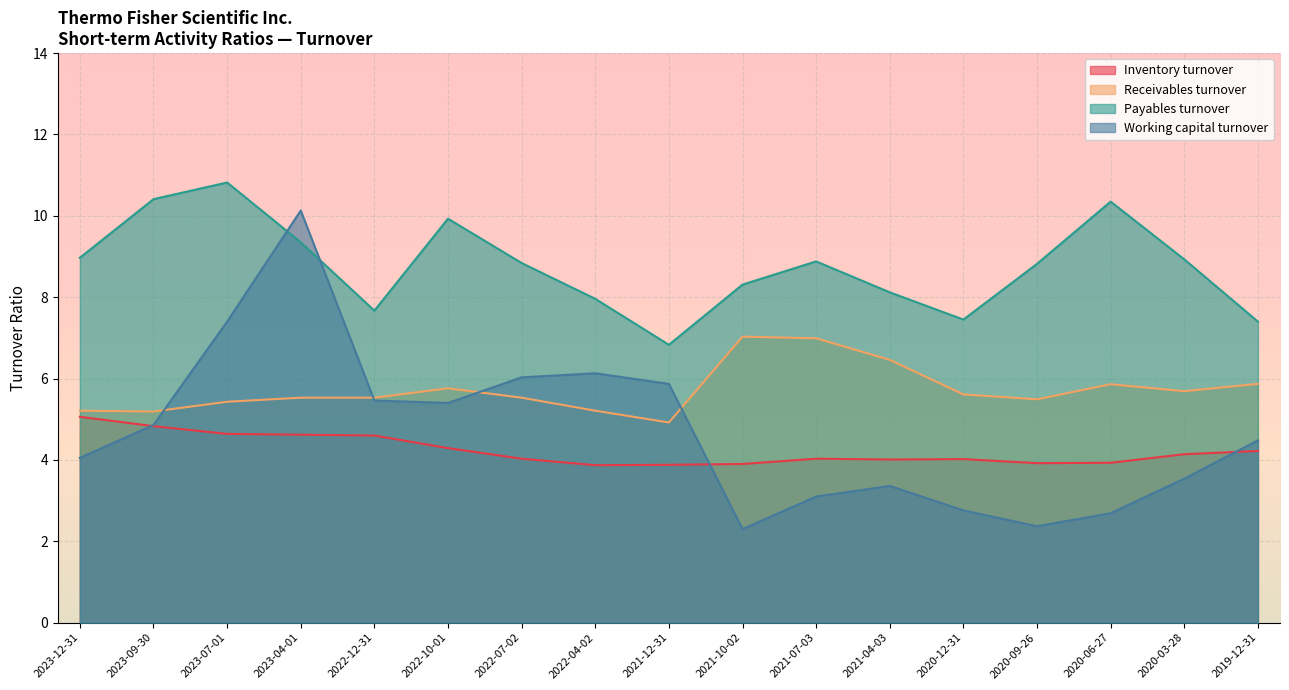

At which label is Payables turnover closest to 8?

2022-04-02